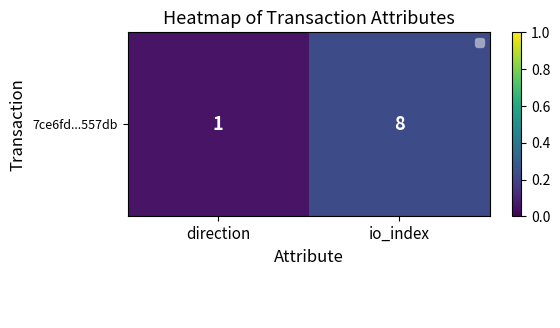

What is the difference between the highest and lowest values at io_index?

30